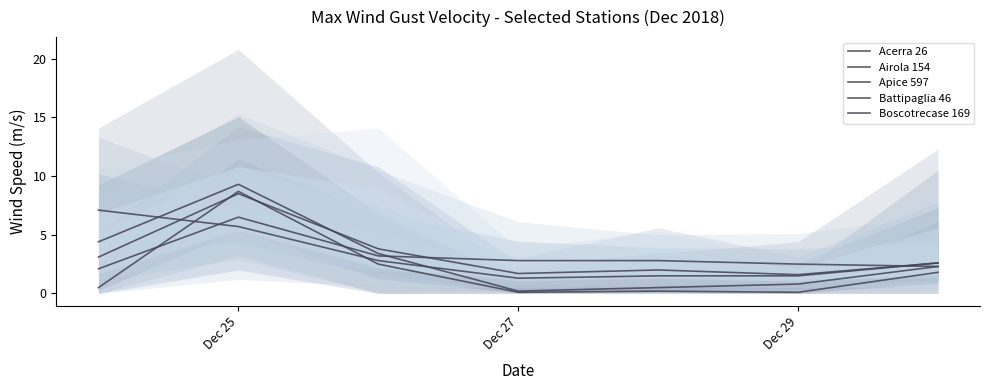

Rank the series at Dec 27 from lowest to highest value.

Acerra 26, Airola 154, Apice 597, Boscotrecase 169, Battipaglia 46